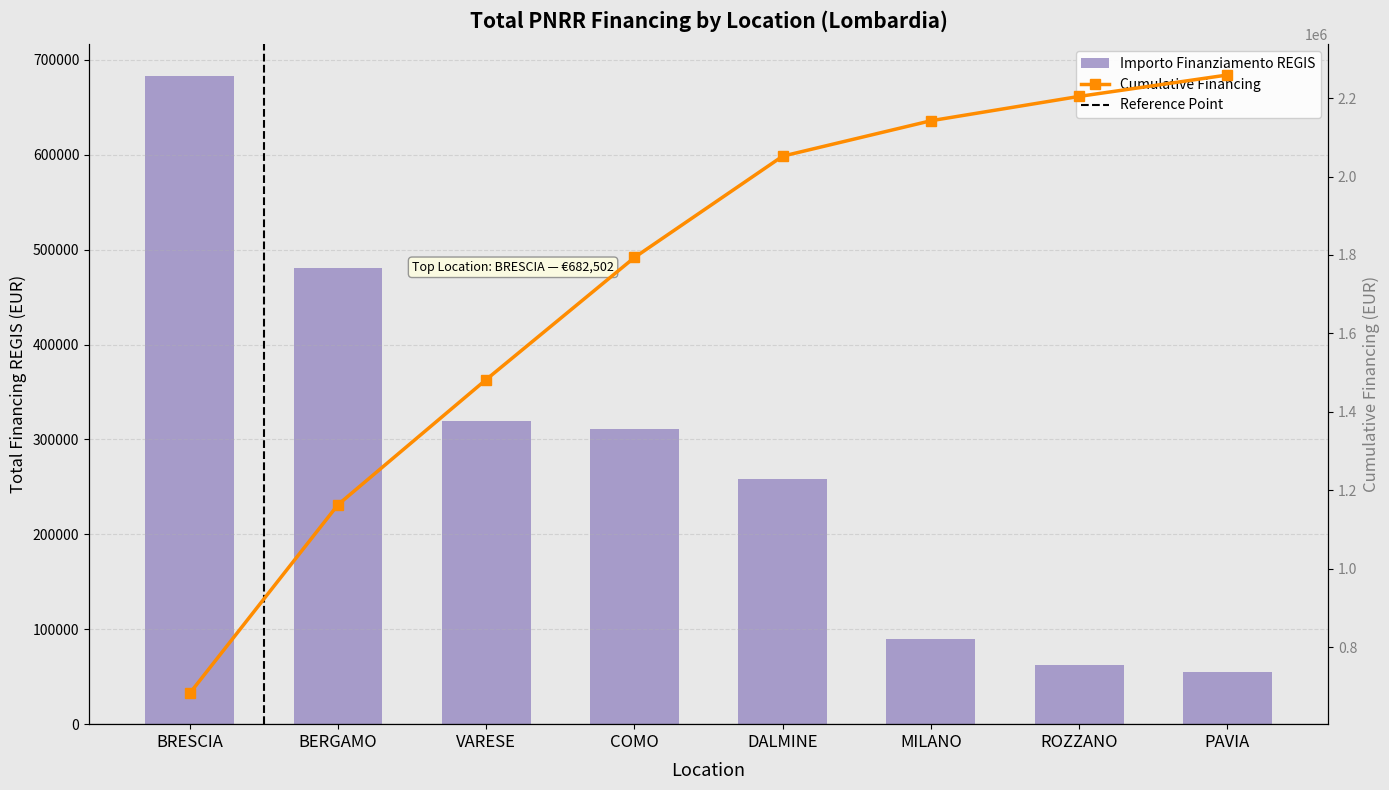

What are all the series names shown in the legend?

Importo Finanziamento REGIS, Cumulative Financing